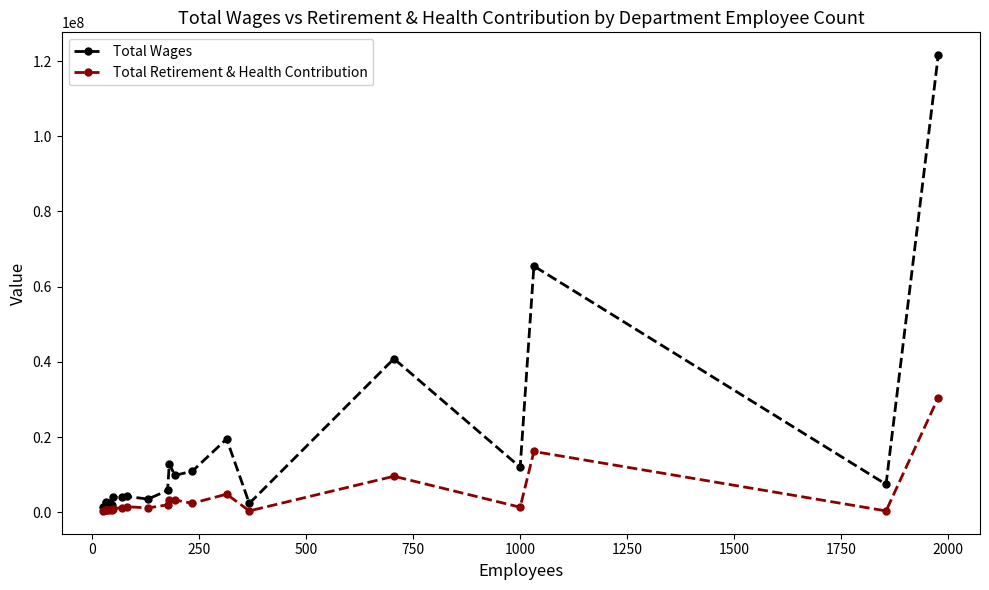

True or false: Total Retirement & Health Contribution and Total Wages cross at least once.

False